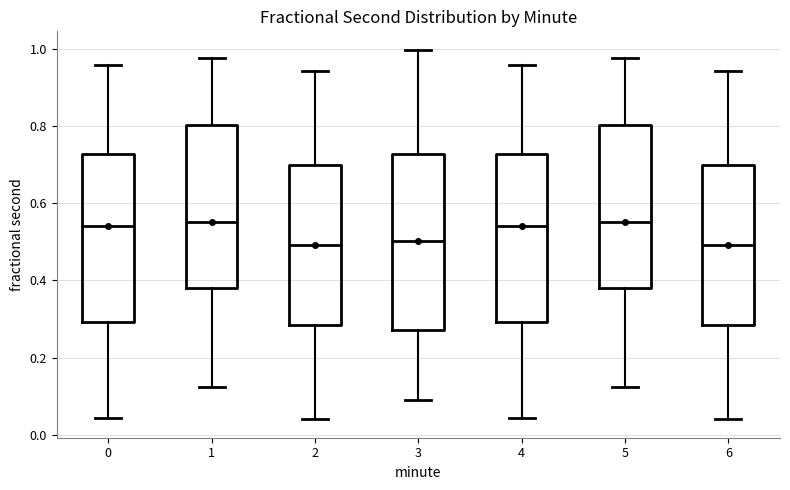

Reading left to right, read every box against the y-axis: the position of its median line, the range the box covers, and the ends of its whiskers. The values are not printed on the chart, so give them approximately, as read against the axis.

0: median 0.54, box 0.30 to 0.72, whiskers 0.04 to 0.96
1: median 0.56, box 0.38 to 0.80, whiskers 0.12 to 0.98
2: median 0.50, box 0.28 to 0.70, whiskers 0.04 to 0.94
3: median 0.50, box 0.28 to 0.72, whiskers 0.08 to 1.00
4: median 0.54, box 0.30 to 0.72, whiskers 0.04 to 0.96
5: median 0.56, box 0.38 to 0.80, whiskers 0.12 to 0.98
6: median 0.50, box 0.28 to 0.70, whiskers 0.04 to 0.94